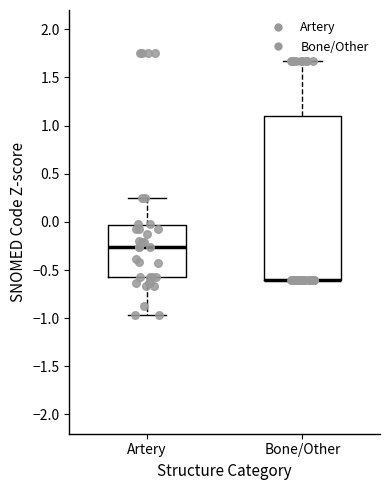

Where is the lower edge of the box for Artery on the y-axis? The values are not printed on the chart, so give them approximately, as read against the axis.

-0.55